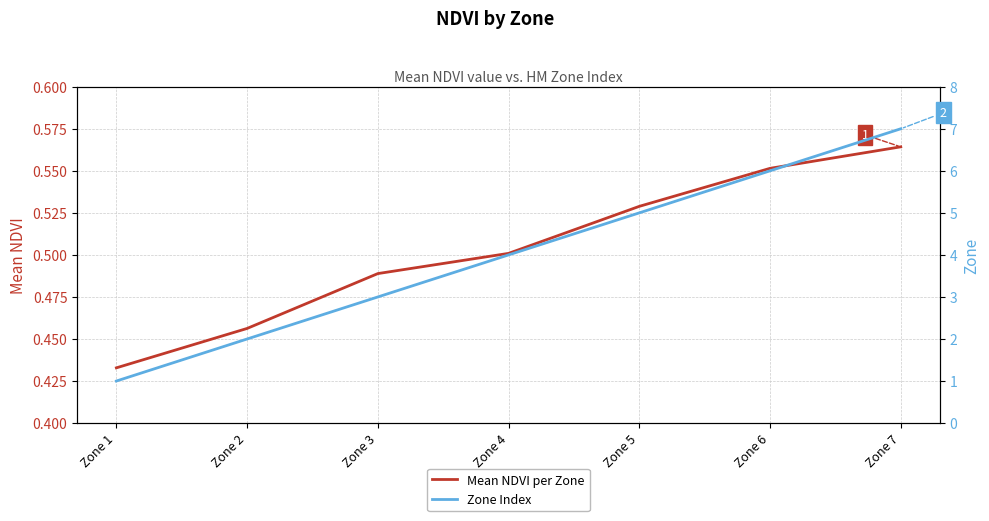

At which category does the chart reach its peak across all series?

Zone 7